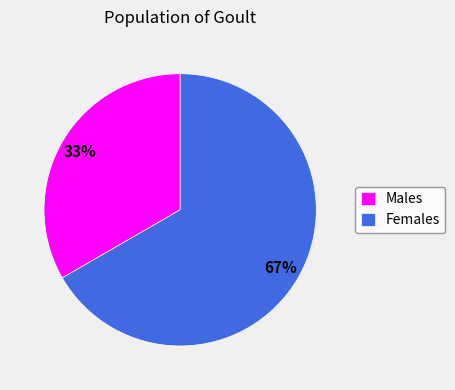

What percentage is the Males slice, to the nearest percent?

33%